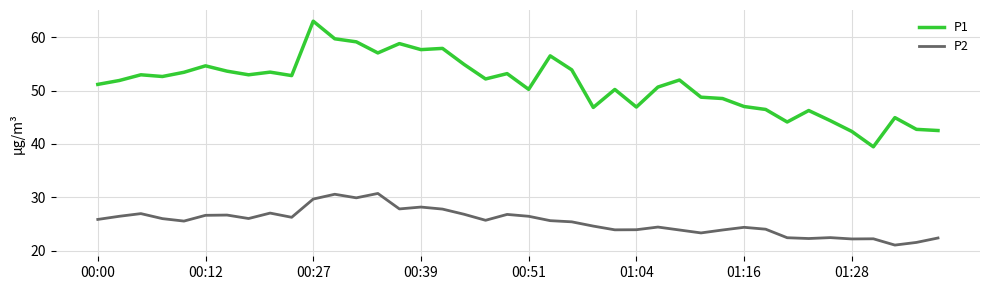

How many lines are shown in the chart?

2